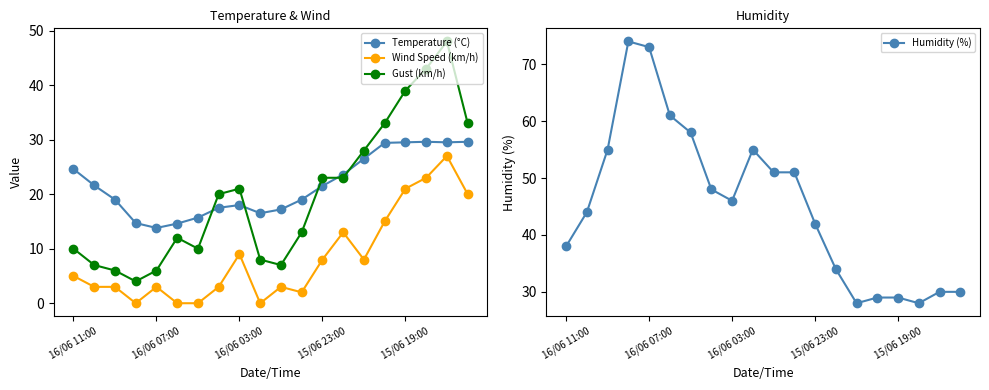

True or false: Wind Speed (km/h) and Humidity (%) intersect in this chart.

False